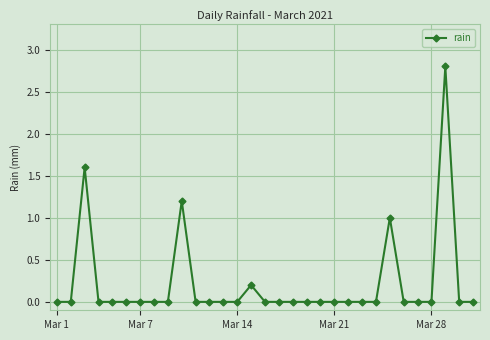

What is the difference between the maximum and second lowest values?

2.8